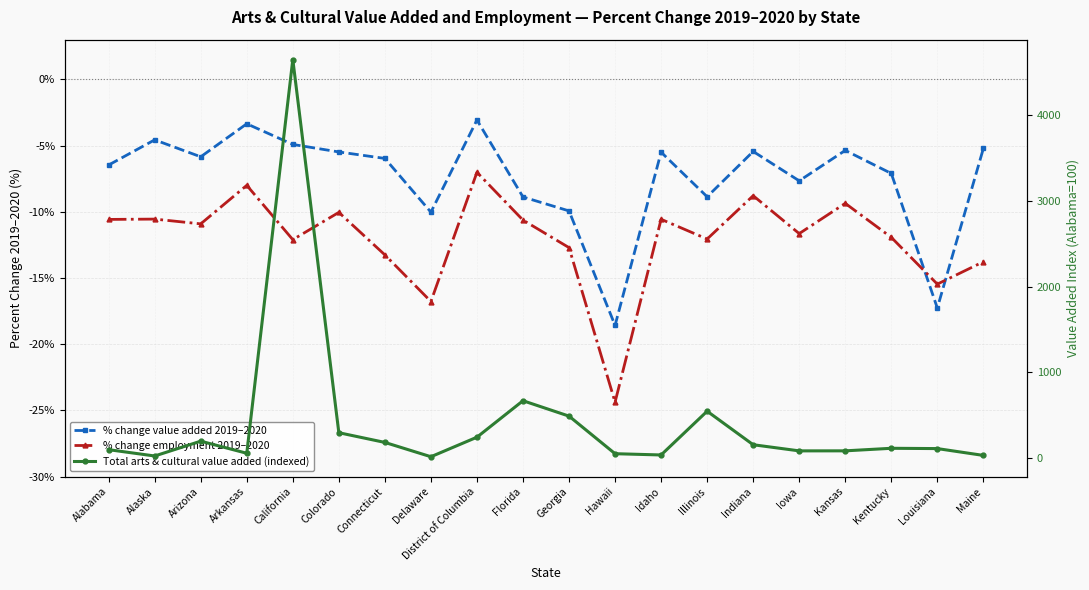

True or false: % change value added 2019–2020 and Total arts & cultural value added (indexed) cross at least once.

False